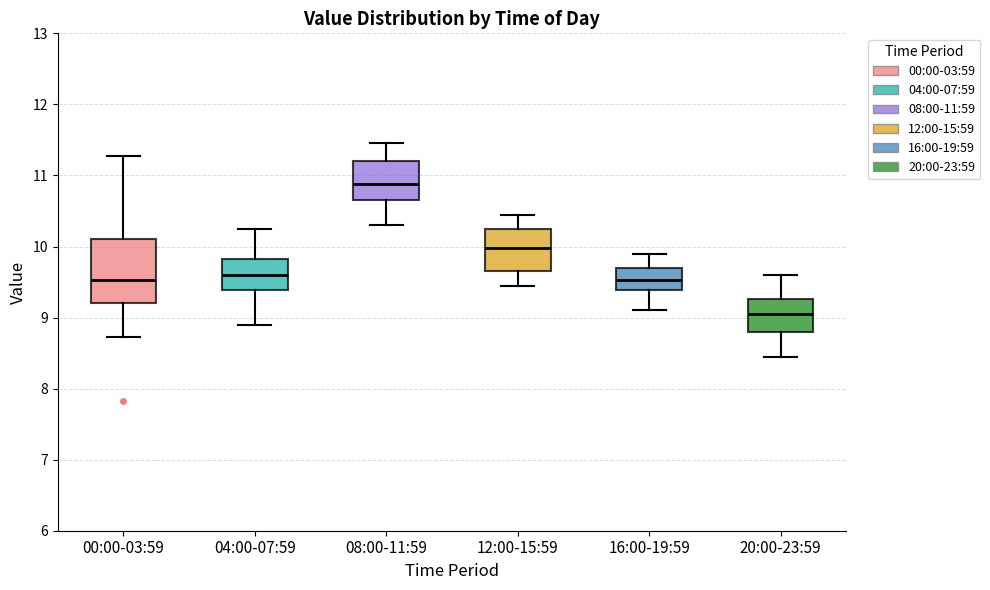

Which box's median line is the highest?

08:00-11:59